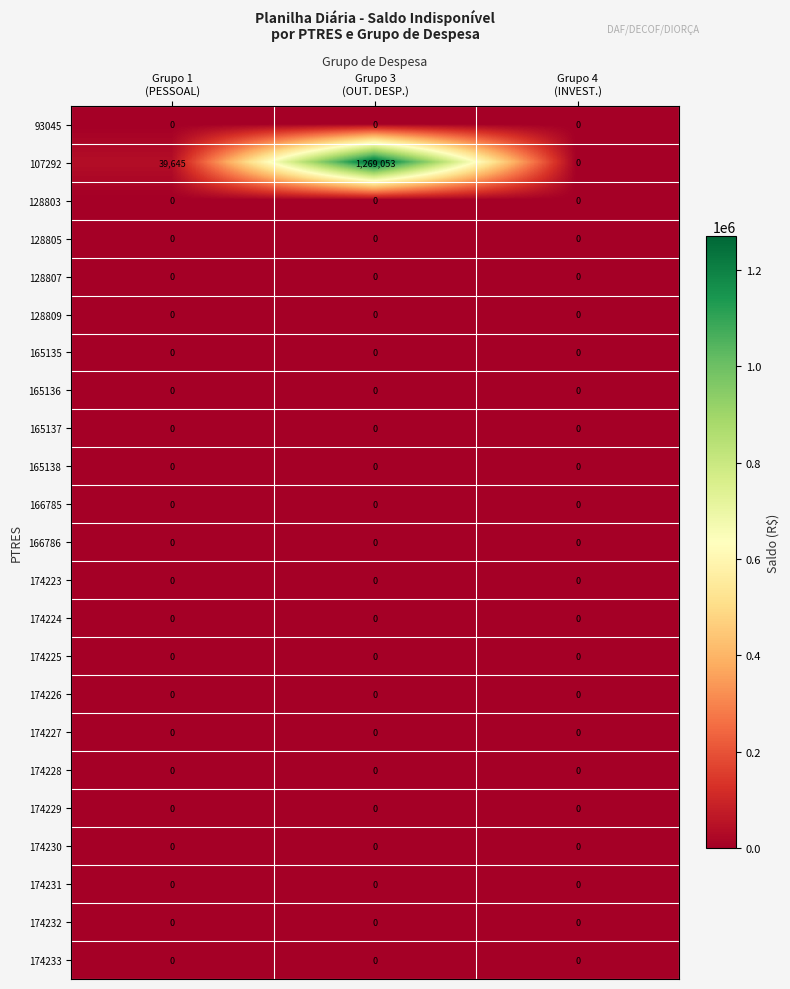

Which series has the largest range (max minus min)?

107292